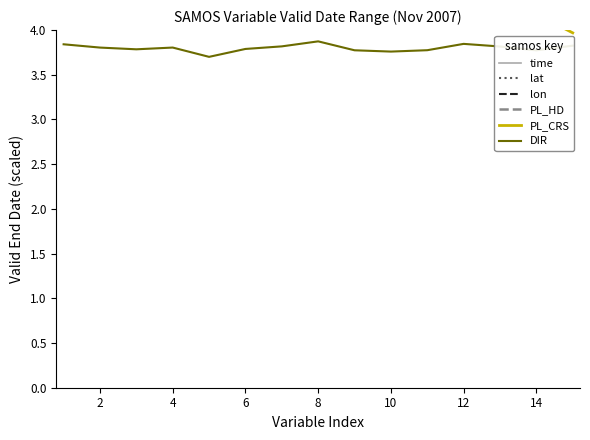

The value of DIR at 10 is 5.2. True or false?

False